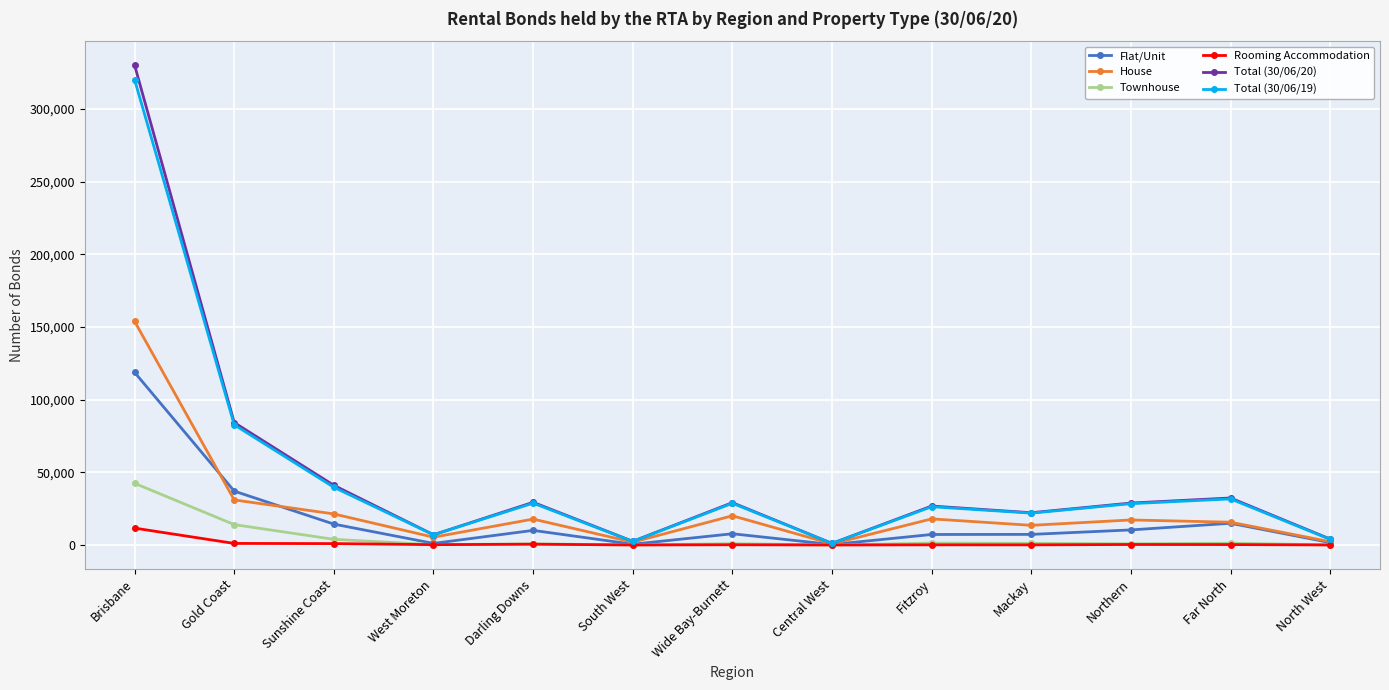

What is the label of the 10th point from the left?

Mackay